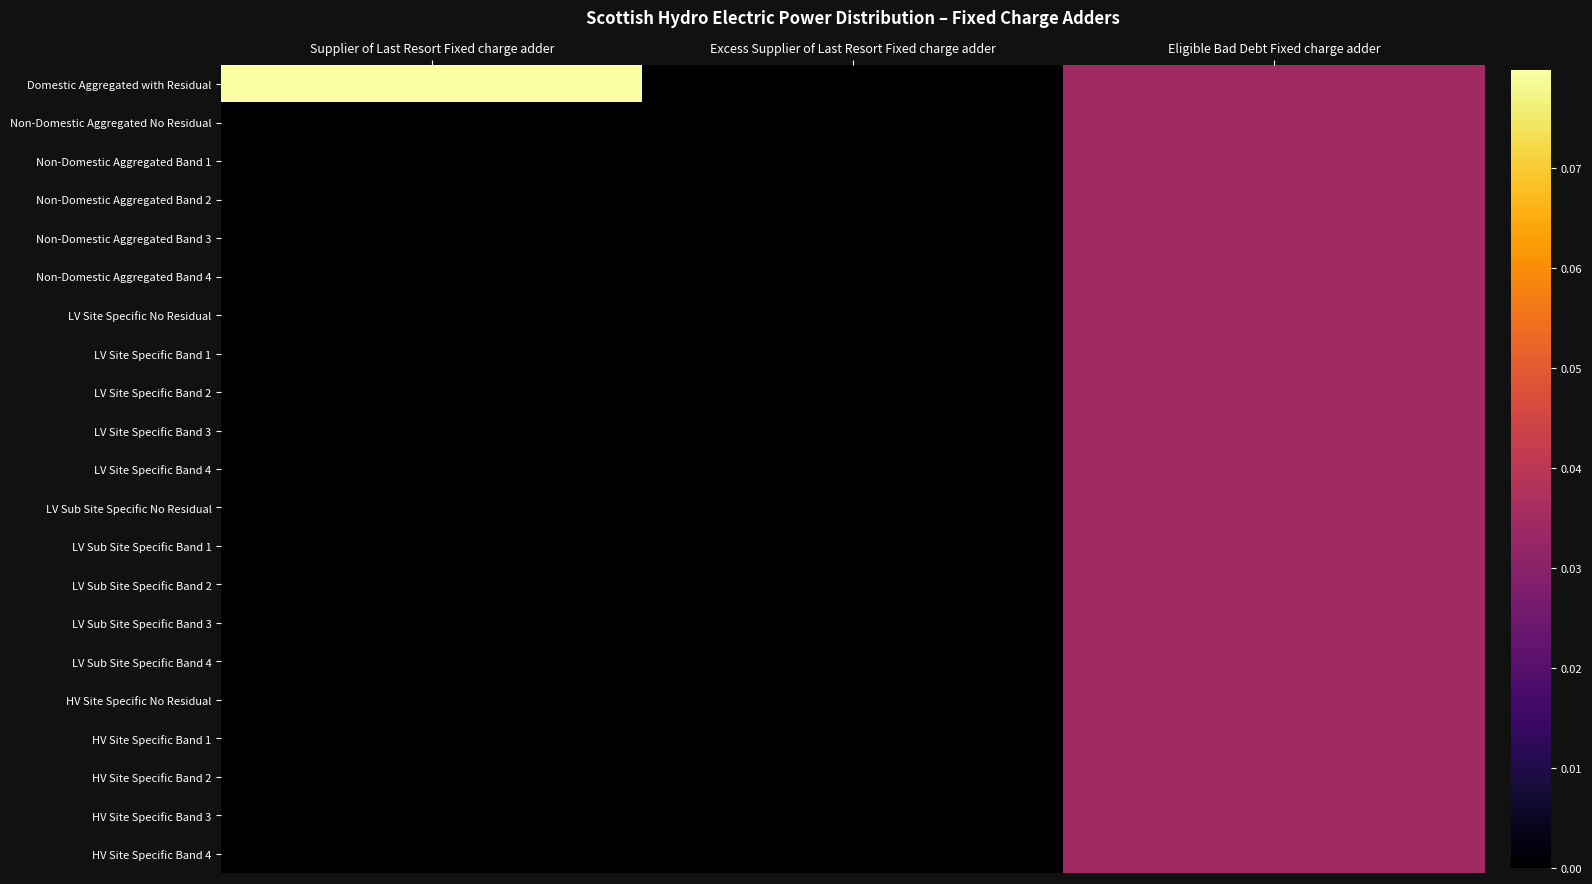

Reading left to right, what are all the values shown in this chart?

Domestic Aggregated with Residual: Supplier of Last Resort Fixed charge adder=0.1	Excess Supplier of Last Resort Fixed charge adder=0.0	Eligible Bad Debt Fixed charge adder=0.0
Non-Domestic Aggregated No Residual: Supplier of Last Resort Fixed charge adder=0.0	Excess Supplier of Last Resort Fixed charge adder=0.0	Eligible Bad Debt Fixed charge adder=0.0
Non-Domestic Aggregated Band 1: Supplier of Last Resort Fixed charge adder=0.0	Excess Supplier of Last Resort Fixed charge adder=0.0	Eligible Bad Debt Fixed charge adder=0.0
Non-Domestic Aggregated Band 2: Supplier of Last Resort Fixed charge adder=0.0	Excess Supplier of Last Resort Fixed charge adder=0.0	Eligible Bad Debt Fixed charge adder=0.0
Non-Domestic Aggregated Band 3: Supplier of Last Resort Fixed charge adder=0.0	Excess Supplier of Last Resort Fixed charge adder=0.0	Eligible Bad Debt Fixed charge adder=0.0
Non-Domestic Aggregated Band 4: Supplier of Last Resort Fixed charge adder=0.0	Excess Supplier of Last Resort Fixed charge adder=0.0	Eligible Bad Debt Fixed charge adder=0.0
LV Site Specific No Residual: Supplier of Last Resort Fixed charge adder=0.0	Excess Supplier of Last Resort Fixed charge adder=0.0	Eligible Bad Debt Fixed charge adder=0.0
LV Site Specific Band 1: Supplier of Last Resort Fixed charge adder=0.0	Excess Supplier of Last Resort Fixed charge adder=0.0	Eligible Bad Debt Fixed charge adder=0.0
LV Site Specific Band 2: Supplier of Last Resort Fixed charge adder=0.0	Excess Supplier of Last Resort Fixed charge adder=0.0	Eligible Bad Debt Fixed charge adder=0.0
LV Site Specific Band 3: Supplier of Last Resort Fixed charge adder=0.0	Excess Supplier of Last Resort Fixed charge adder=0.0	Eligible Bad Debt Fixed charge adder=0.0
LV Site Specific Band 4: Supplier of Last Resort Fixed charge adder=0.0	Excess Supplier of Last Resort Fixed charge adder=0.0	Eligible Bad Debt Fixed charge adder=0.0
LV Sub Site Specific No Residual: Supplier of Last Resort Fixed charge adder=0.0	Excess Supplier of Last Resort Fixed charge adder=0.0	Eligible Bad Debt Fixed charge adder=0.0
LV Sub Site Specific Band 1: Supplier of Last Resort Fixed charge adder=0.0	Excess Supplier of Last Resort Fixed charge adder=0.0	Eligible Bad Debt Fixed charge adder=0.0
LV Sub Site Specific Band 2: Supplier of Last Resort Fixed charge adder=0.0	Excess Supplier of Last Resort Fixed charge adder=0.0	Eligible Bad Debt Fixed charge adder=0.0
LV Sub Site Specific Band 3: Supplier of Last Resort Fixed charge adder=0.0	Excess Supplier of Last Resort Fixed charge adder=0.0	Eligible Bad Debt Fixed charge adder=0.0
LV Sub Site Specific Band 4: Supplier of Last Resort Fixed charge adder=0.0	Excess Supplier of Last Resort Fixed charge adder=0.0	Eligible Bad Debt Fixed charge adder=0.0
HV Site Specific No Residual: Supplier of Last Resort Fixed charge adder=0.0	Excess Supplier of Last Resort Fixed charge adder=0.0	Eligible Bad Debt Fixed charge adder=0.0
HV Site Specific Band 1: Supplier of Last Resort Fixed charge adder=0.0	Excess Supplier of Last Resort Fixed charge adder=0.0	Eligible Bad Debt Fixed charge adder=0.0
HV Site Specific Band 2: Supplier of Last Resort Fixed charge adder=0.0	Excess Supplier of Last Resort Fixed charge adder=0.0	Eligible Bad Debt Fixed charge adder=0.0
HV Site Specific Band 3: Supplier of Last Resort Fixed charge adder=0.0	Excess Supplier of Last Resort Fixed charge adder=0.0	Eligible Bad Debt Fixed charge adder=0.0
HV Site Specific Band 4: Supplier of Last Resort Fixed charge adder=0.0	Excess Supplier of Last Resort Fixed charge adder=0.0	Eligible Bad Debt Fixed charge adder=0.0